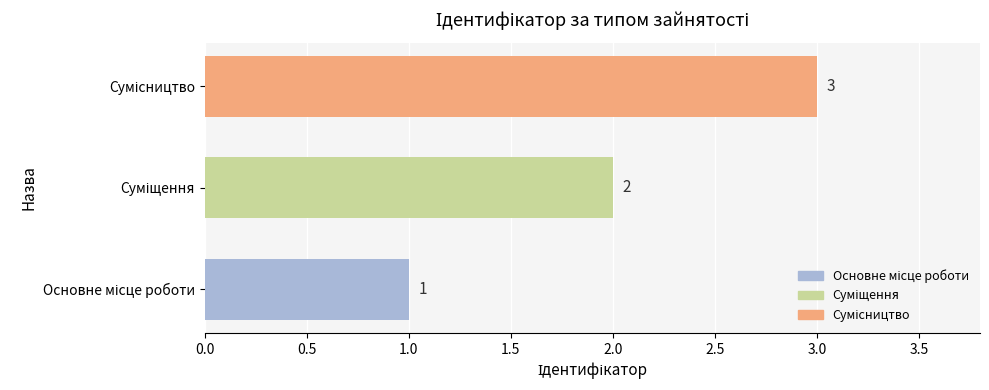

What is the greatest value displayed?

3